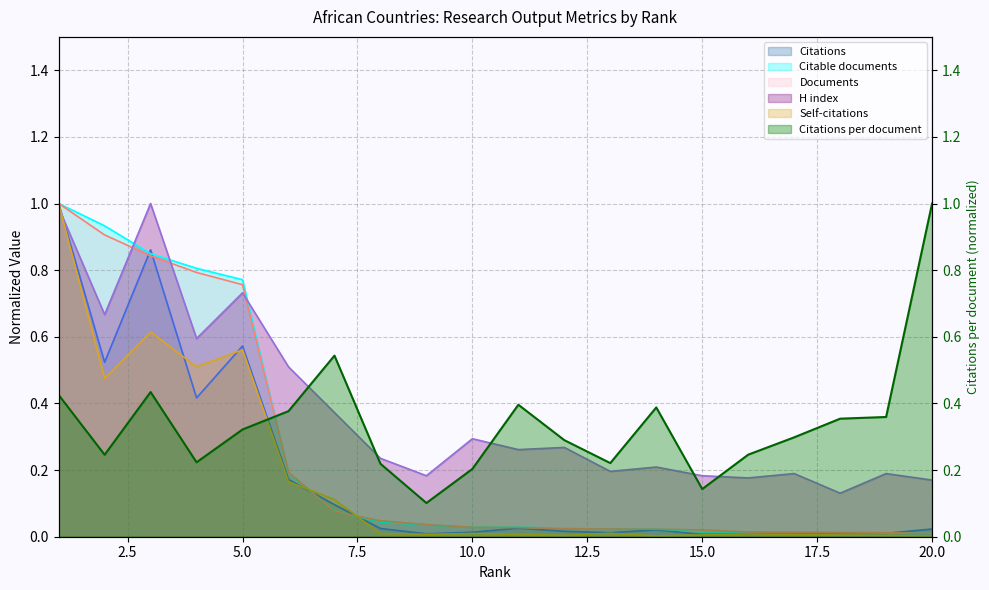

True or false: Documents has a value of 0.1 at 6.

False